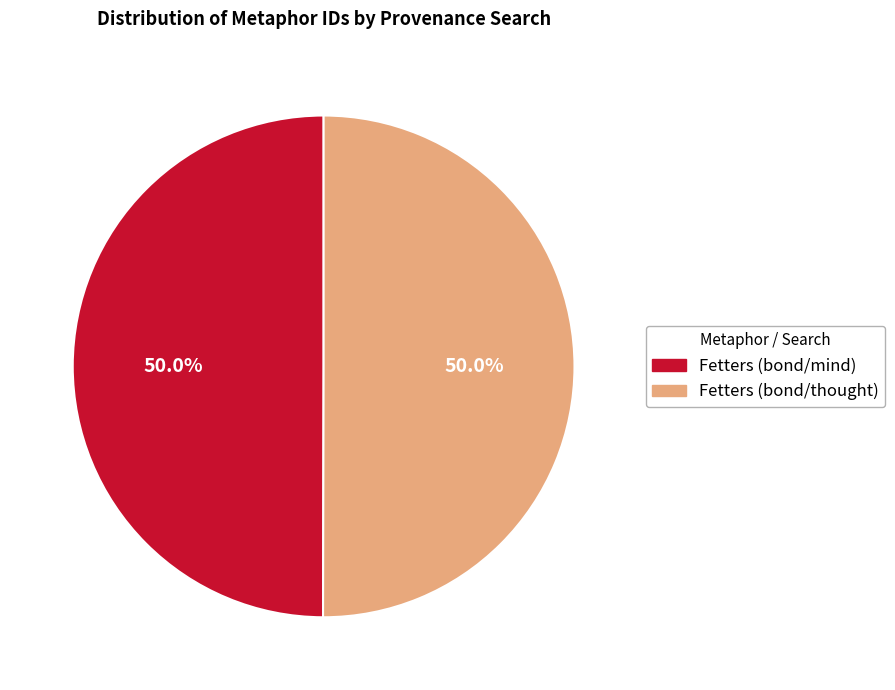

Combined, what portion of the pie is Fetters (bond/mind) and Fetters (bond/thought)?

100.0%